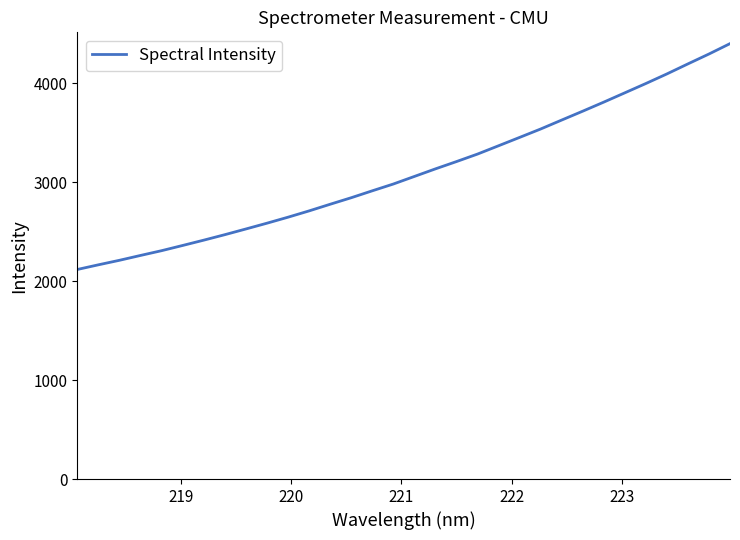

What is the difference between the maximum and minimum values?

2282.1